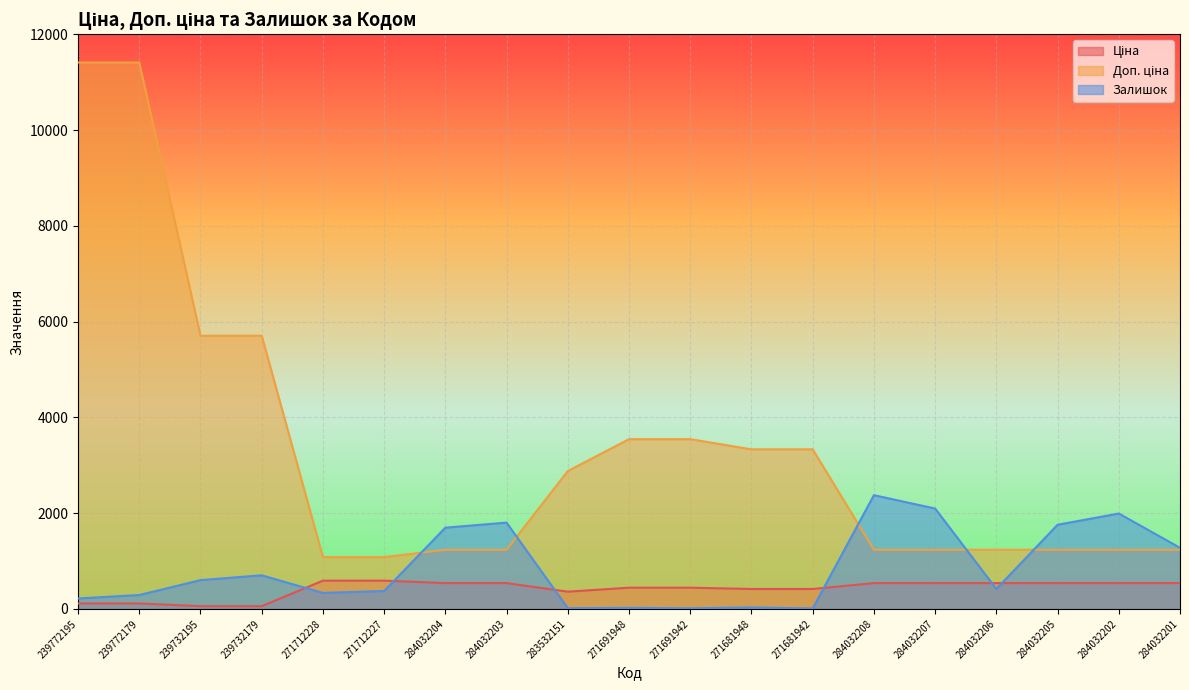

What is the value of the Ціна point at the 8th from the left?

539.0